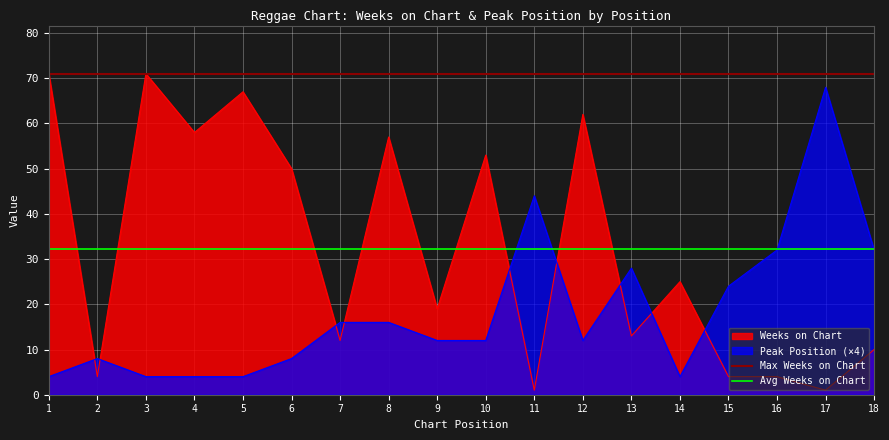

Is the value of Peak Position (×4) at 2 greater than the value of Weeks on Chart at 4?

No